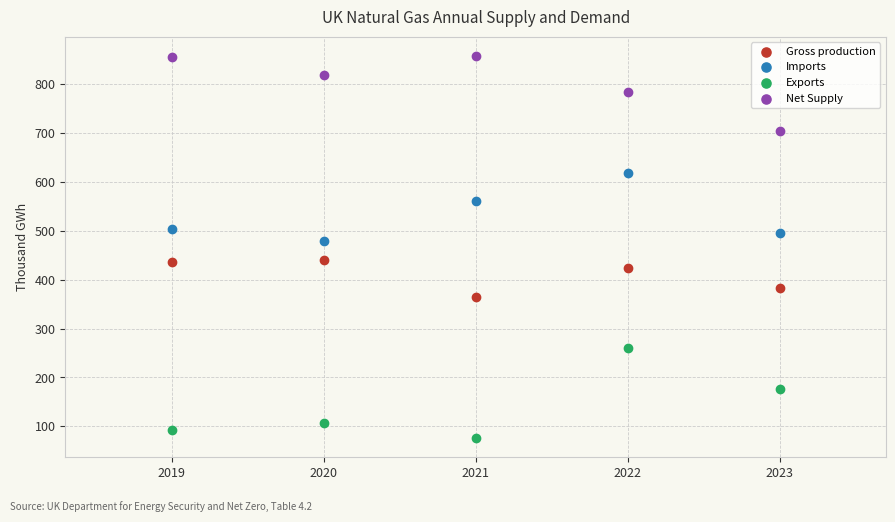

Which series contains the highest Y value?

Net Supply